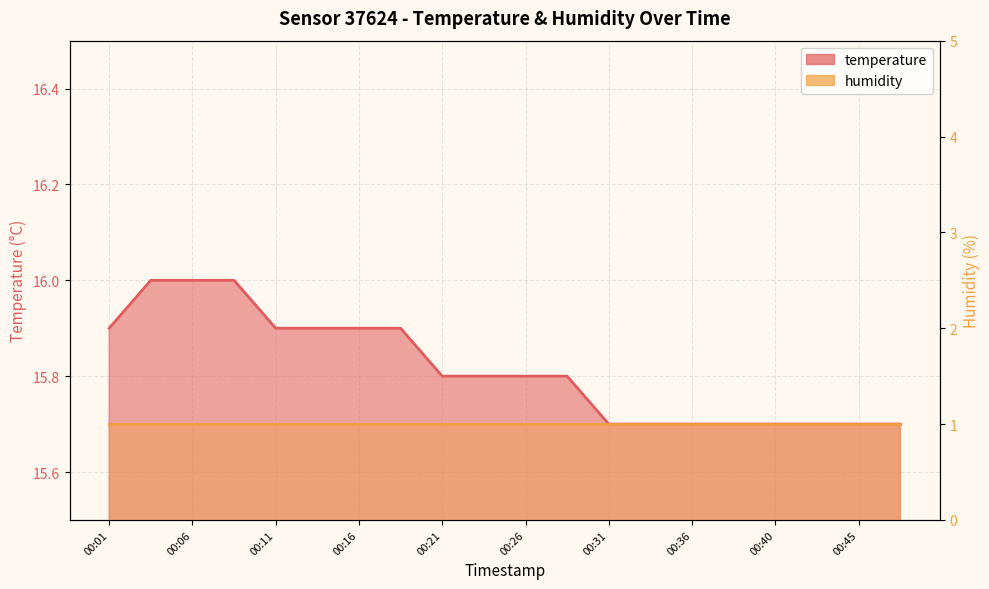

What is the value of the humidity point at the 12th from the left?

1.0